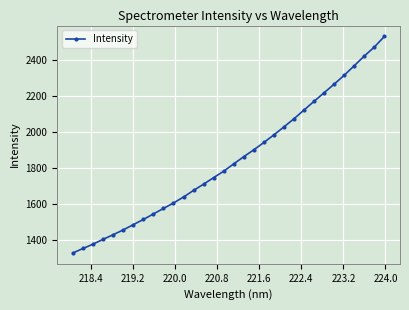

What is the maximum value shown in the chart?

2530.4